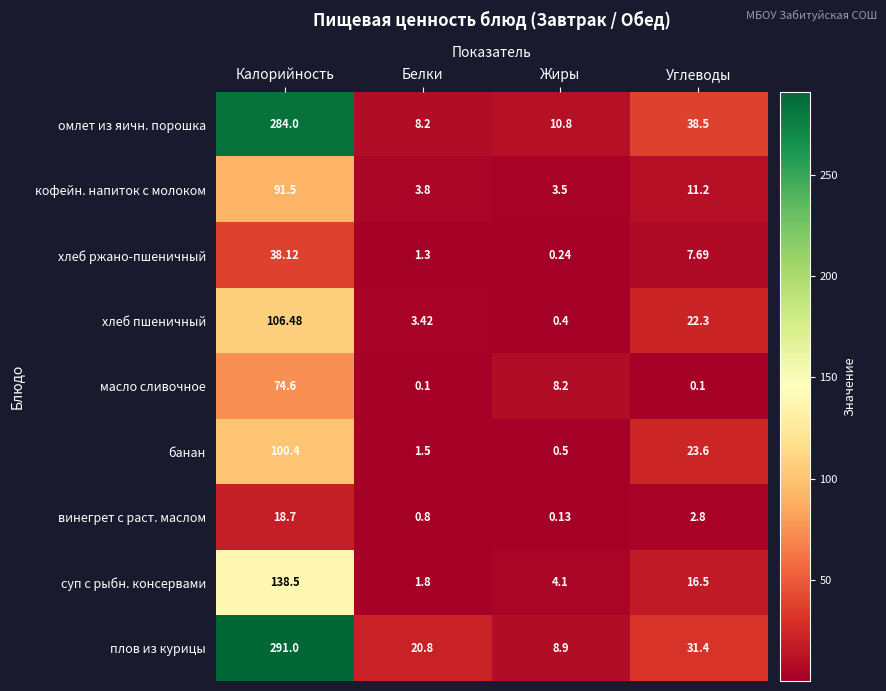

Rank the series at Белки from lowest to highest value.

масло сливочное, винегрет с раст. маслом, хлеб ржано-пшеничный, банан, суп с рыбн. консервами, хлеб пшеничный, кофейн. напиток с молоком, омлет из яичн. порошка, плов из курицы